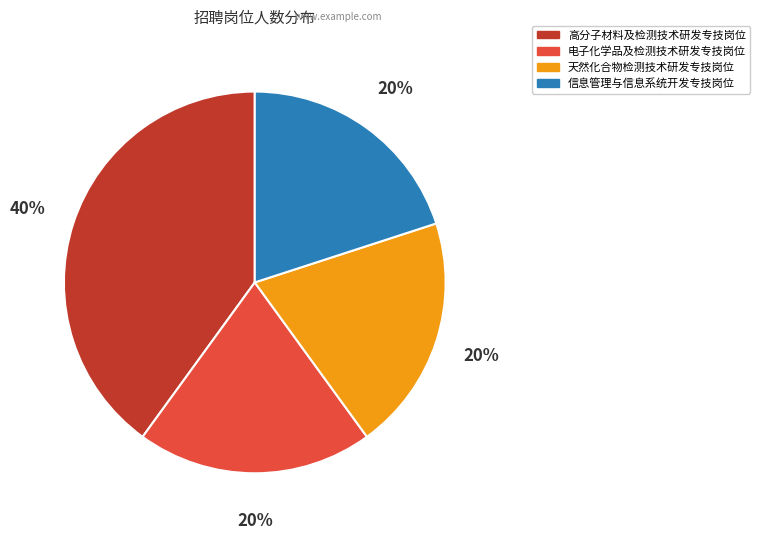

Do 信息管理与信息系统开发专技岗位 and 电子化学品及检测技术研发专技岗位 together represent more than half of the pie?

No